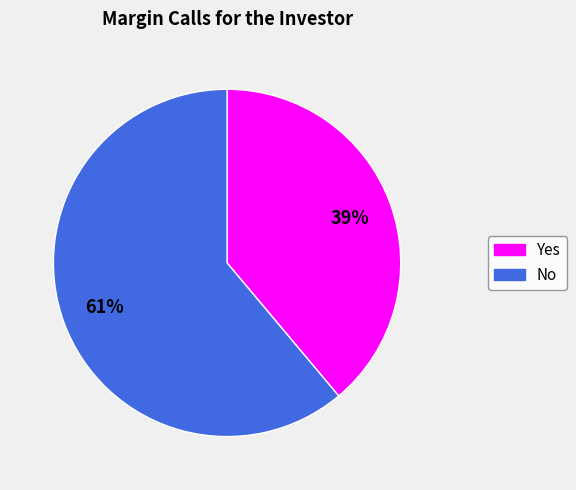

Is the sum of No and Yes greater than half?

Yes